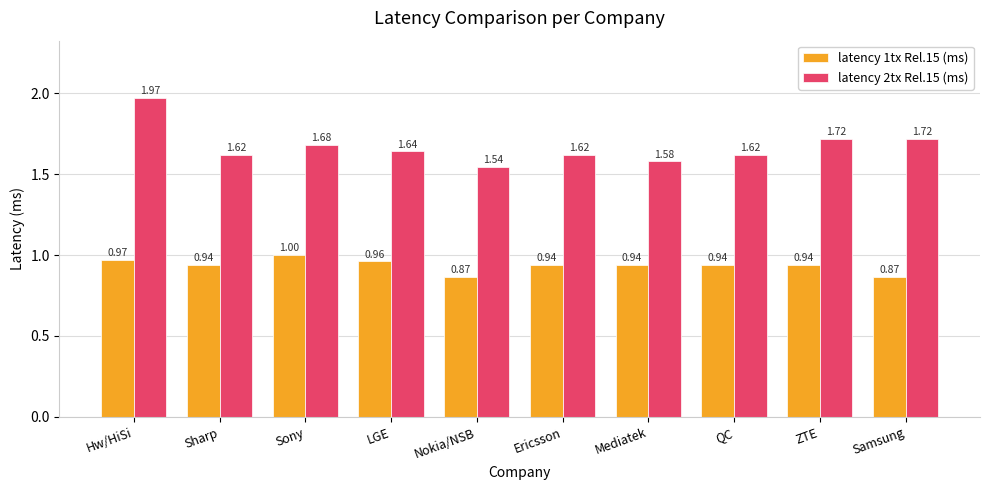

Are the bars horizontal?

No